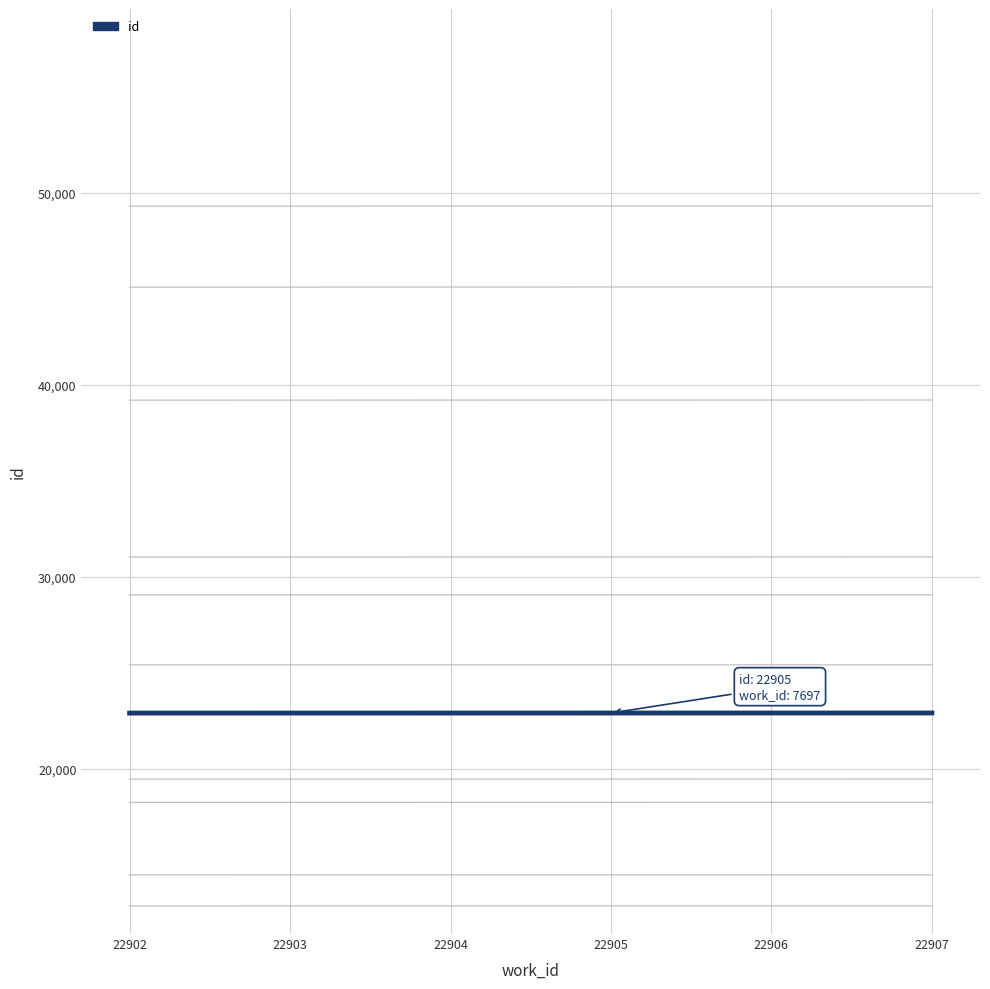

What is the ratio of the value at 22903 to the value at 22902?

1.0